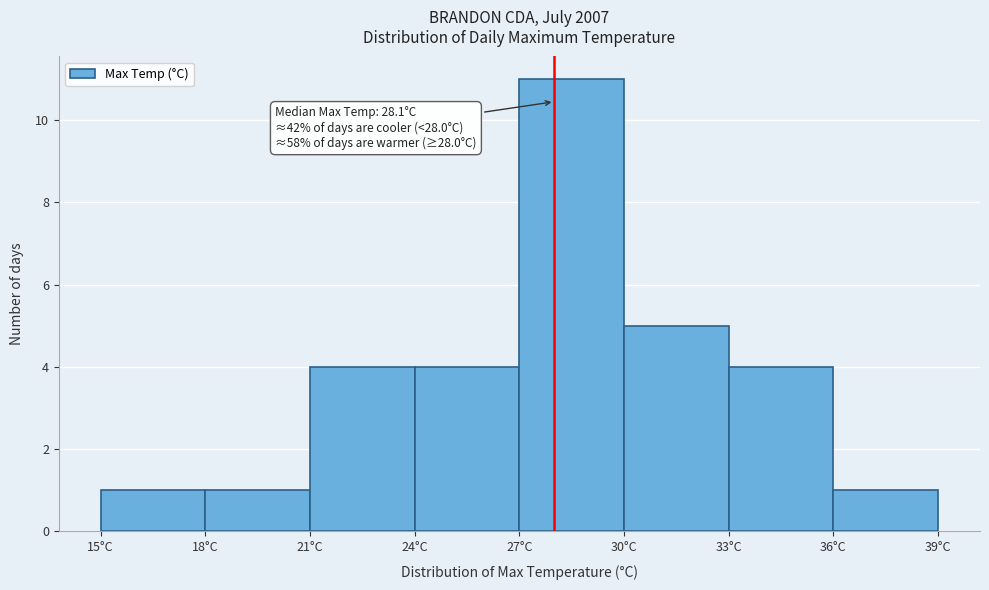

Which range on the x-axis has the tallest bar?

27 to 30